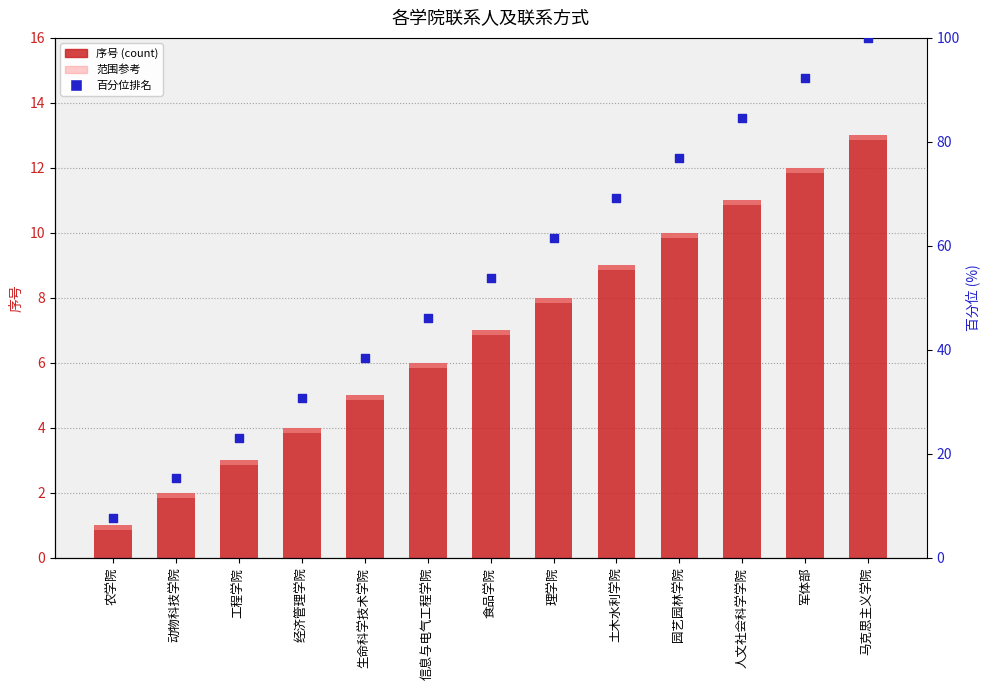

Which series has the largest total across all categories?

百分位排名